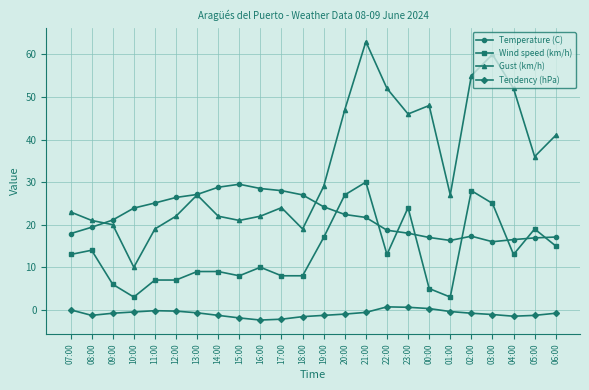

At which category does Wind speed (km/h) reach its first local valley?

10:00